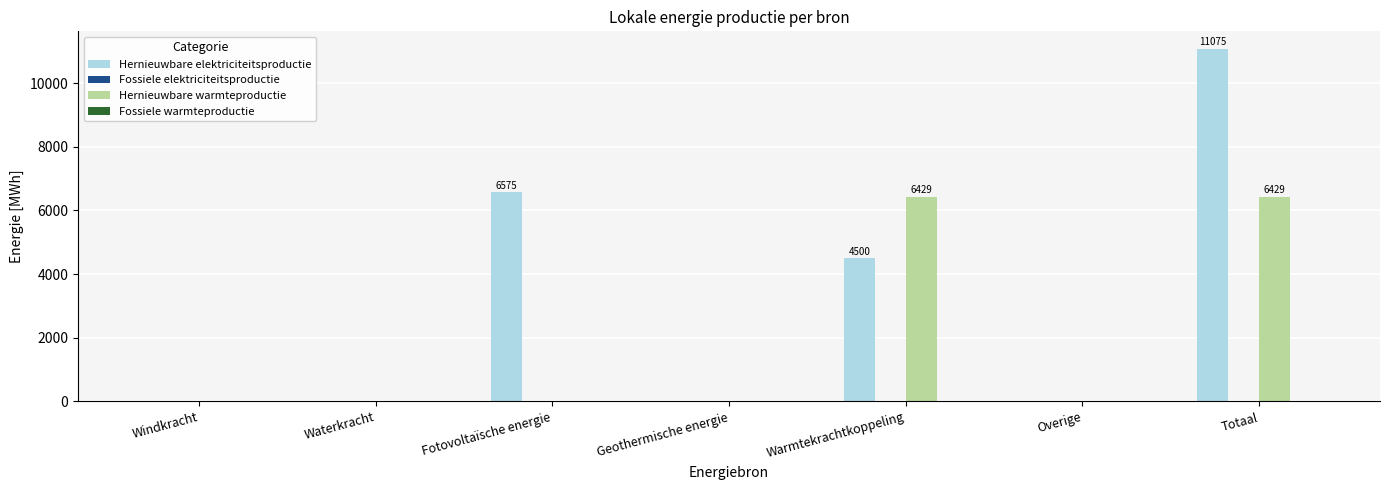

Is it true that Hernieuwbare elektriciteitsproductie equals 0.0 at Geothermische energie?

True